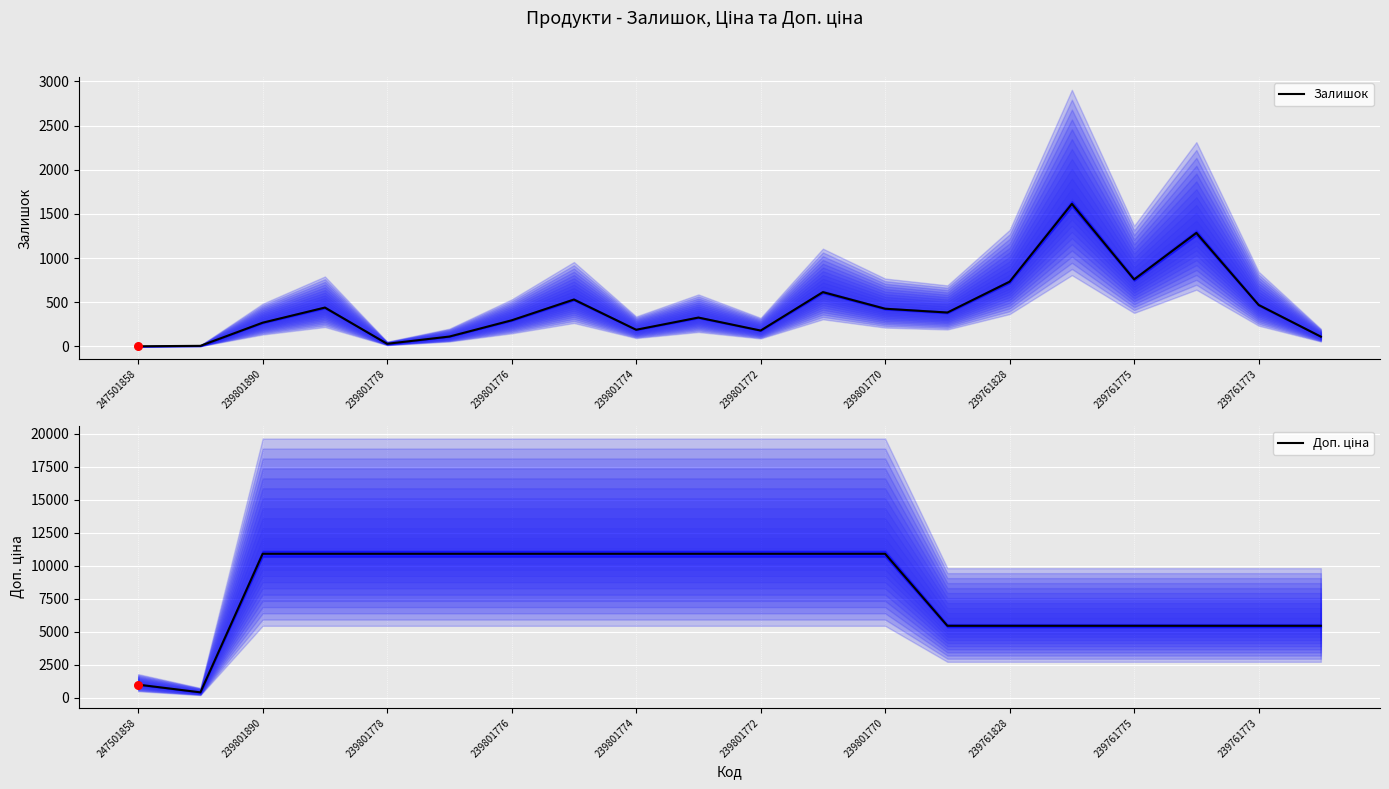

Is the value of Доп. ціна at 239761828 greater than the value of Залишок at 239761775?

Yes